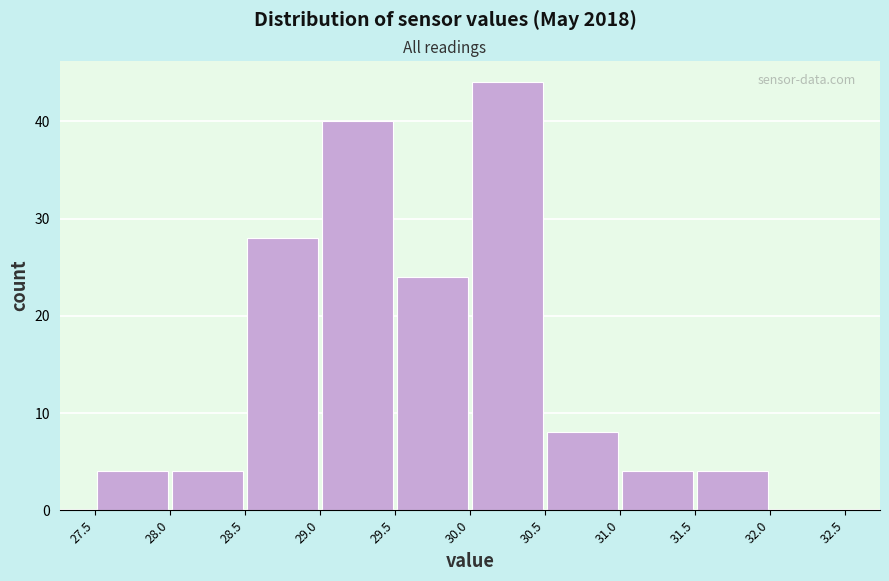

What is the height of the bar covering 28.0 to 28.5 on the x-axis? The values are not printed on the chart, so give them approximately, as read against the axis.

4